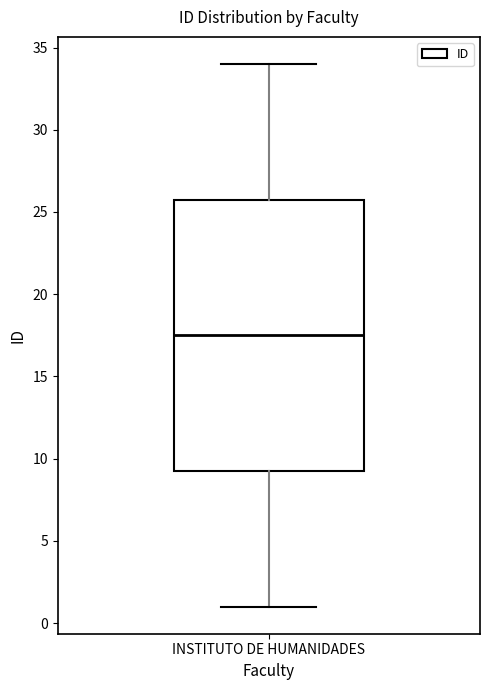

Where does the lower whisker of the box for INSTITUTO DE HUMANIDADES end on the y-axis? The values are not printed on the chart, so give them approximately, as read against the axis.

1.0